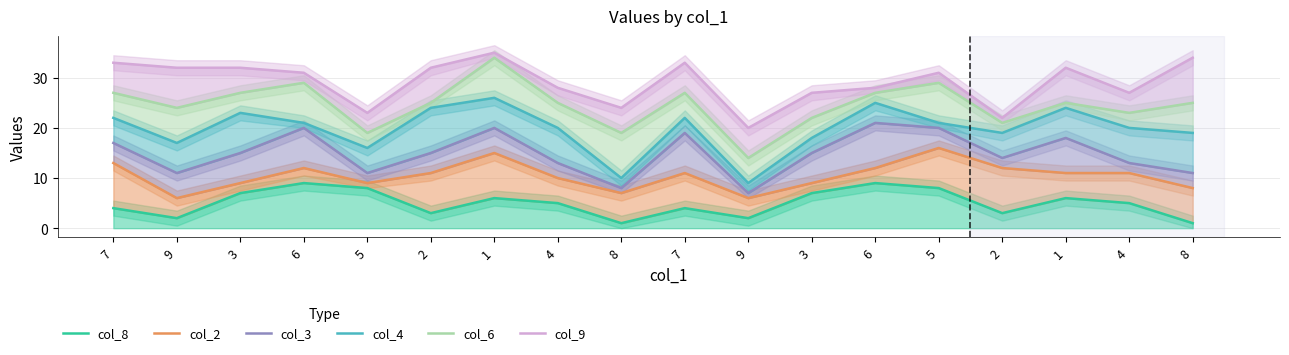

What is the difference between the second highest and minimum values in the col_2 series?

9